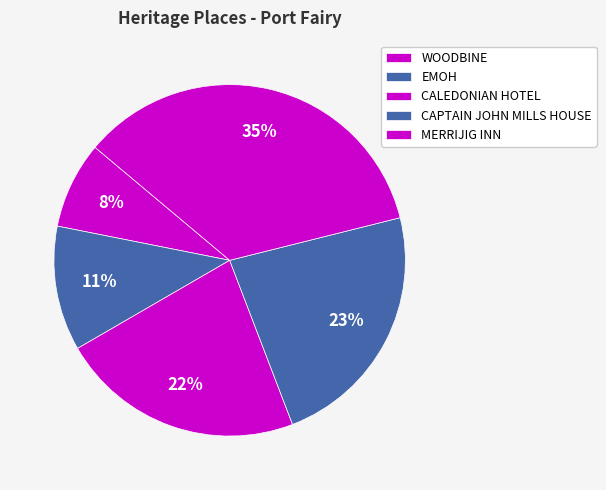

Which slice is the smallest?

WOODBINE